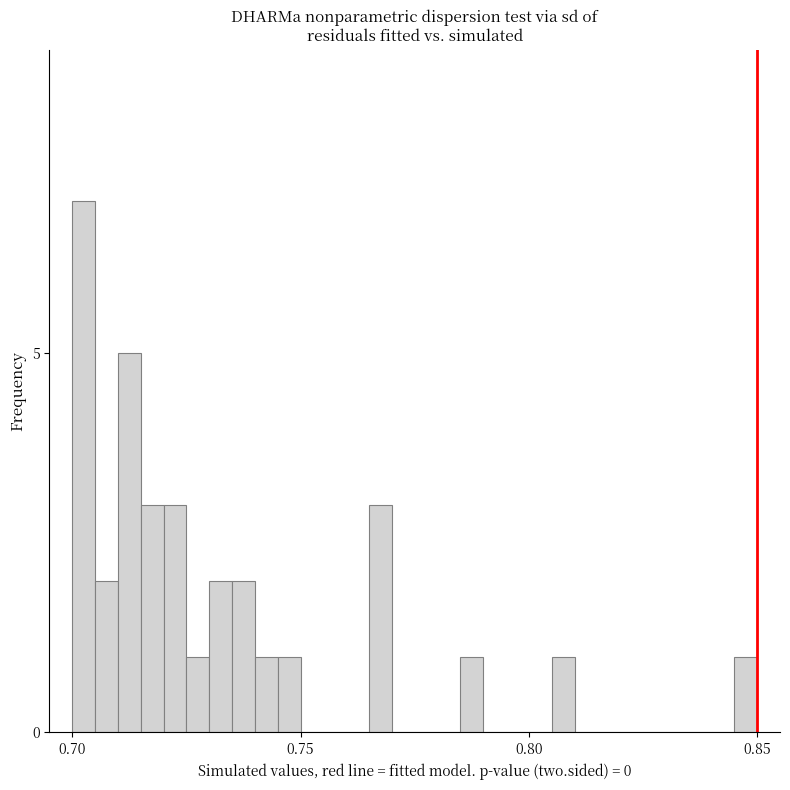

Around what value on the x-axis is the tallest bar? Give the approximate position of its centre, as read against the axis.

0.705